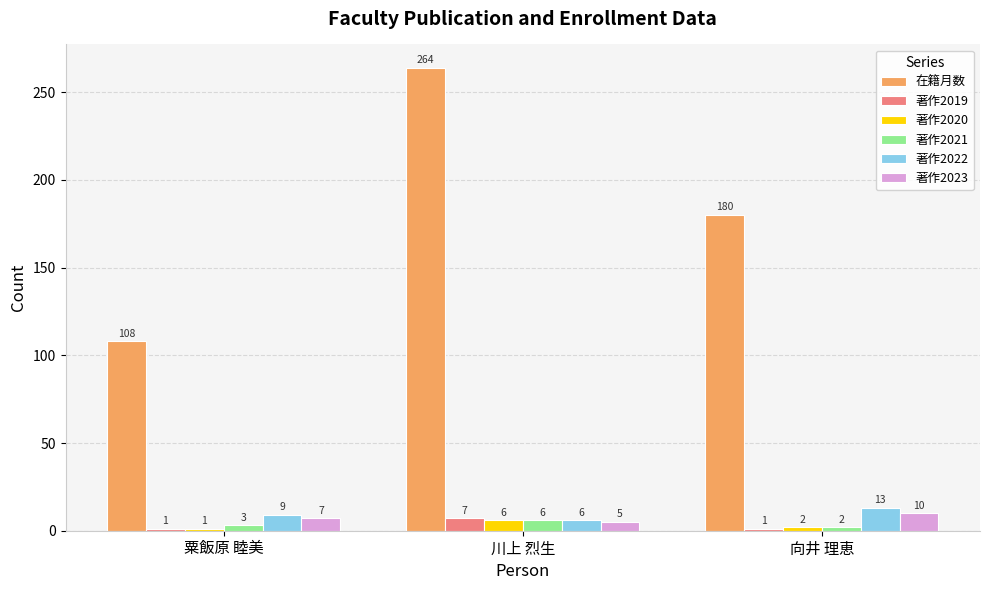

Reading right to left, what are all the values shown in this chart?

在籍月数: 向井 理恵=180	川上 烈生=264	粟飯原 睦美=108
著作2019: 向井 理恵=1	川上 烈生=7	粟飯原 睦美=1
著作2020: 向井 理恵=2	川上 烈生=6	粟飯原 睦美=1
著作2021: 向井 理恵=2	川上 烈生=6	粟飯原 睦美=3
著作2022: 向井 理恵=13	川上 烈生=6	粟飯原 睦美=9
著作2023: 向井 理恵=10	川上 烈生=5	粟飯原 睦美=7